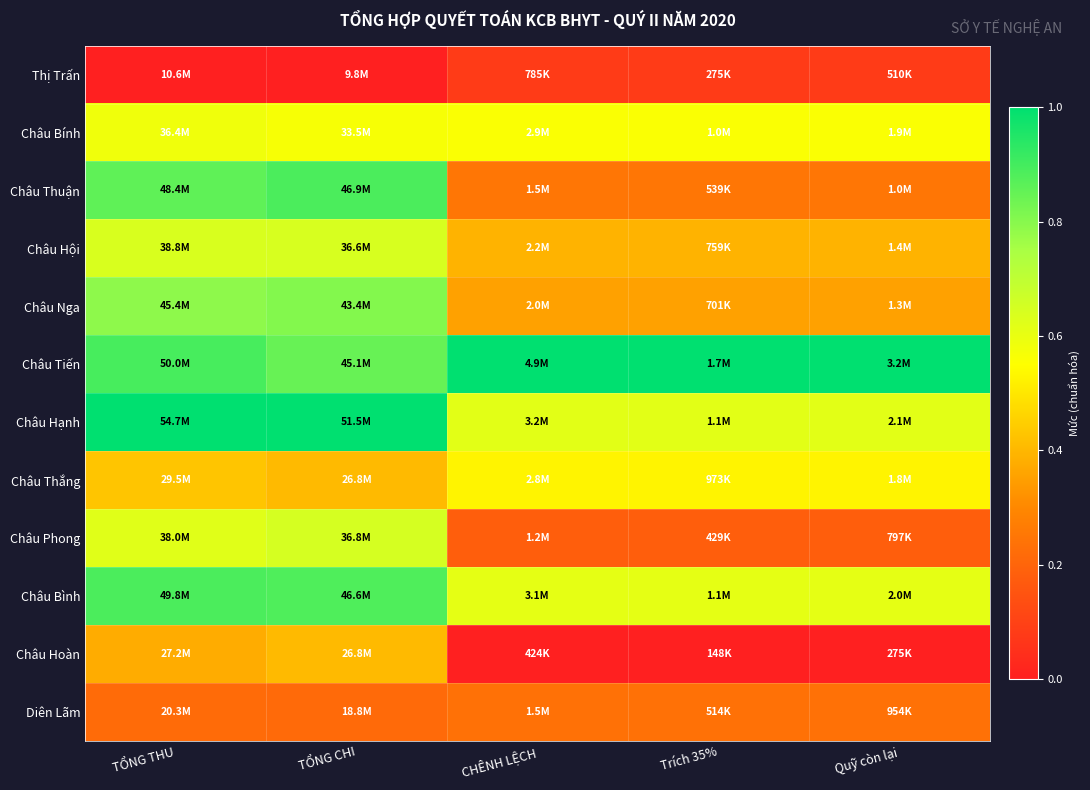

Reading left to right, what are all the values shown in this chart?

Thị Trấn: TỔNG THU=0.0	TỔNG CHI=0.0	CHÊNH LỆCH=0.1	Trích 35%=0.1	Quỹ còn lại=0.1
Châu Bính: TỔNG THU=0.6	TỔNG CHI=0.6	CHÊNH LỆCH=0.6	Trích 35%=0.6	Quỹ còn lại=0.6
Châu Thuận: TỔNG THU=0.9	TỔNG CHI=0.9	CHÊNH LỆCH=0.3	Trích 35%=0.3	Quỹ còn lại=0.3
Châu Hội: TỔNG THU=0.6	TỔNG CHI=0.6	CHÊNH LỆCH=0.4	Trích 35%=0.4	Quỹ còn lại=0.4
Châu Nga: TỔNG THU=0.8	TỔNG CHI=0.8	CHÊNH LỆCH=0.4	Trích 35%=0.4	Quỹ còn lại=0.4
Châu Tiến: TỔNG THU=0.9	TỔNG CHI=0.8	CHÊNH LỆCH=1.0	Trích 35%=1.0	Quỹ còn lại=1.0
Châu Hạnh: TỔNG THU=1.0	TỔNG CHI=1.0	CHÊNH LỆCH=0.6	Trích 35%=0.6	Quỹ còn lại=0.6
Châu Thắng: TỔNG THU=0.4	TỔNG CHI=0.4	CHÊNH LỆCH=0.5	Trích 35%=0.5	Quỹ còn lại=0.5
Châu Phong: TỔNG THU=0.6	TỔNG CHI=0.6	CHÊNH LỆCH=0.2	Trích 35%=0.2	Quỹ còn lại=0.2
Châu Bình: TỔNG THU=0.9	TỔNG CHI=0.9	CHÊNH LỆCH=0.6	Trích 35%=0.6	Quỹ còn lại=0.6
Châu Hoàn: TỔNG THU=0.4	TỔNG CHI=0.4	CHÊNH LỆCH=0.0	Trích 35%=0.0	Quỹ còn lại=0.0
Diên Lãm: TỔNG THU=0.2	TỔNG CHI=0.2	CHÊNH LỆCH=0.2	Trích 35%=0.2	Quỹ còn lại=0.2